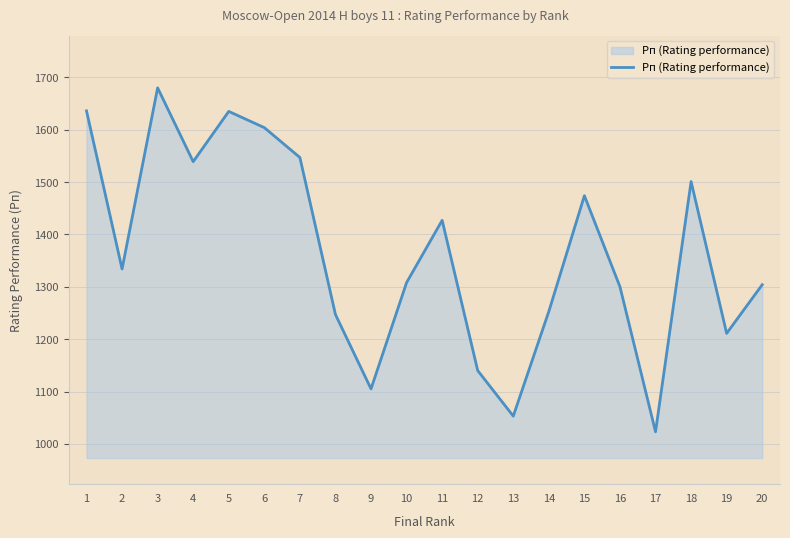

At which label is the value closest to 1351?

2